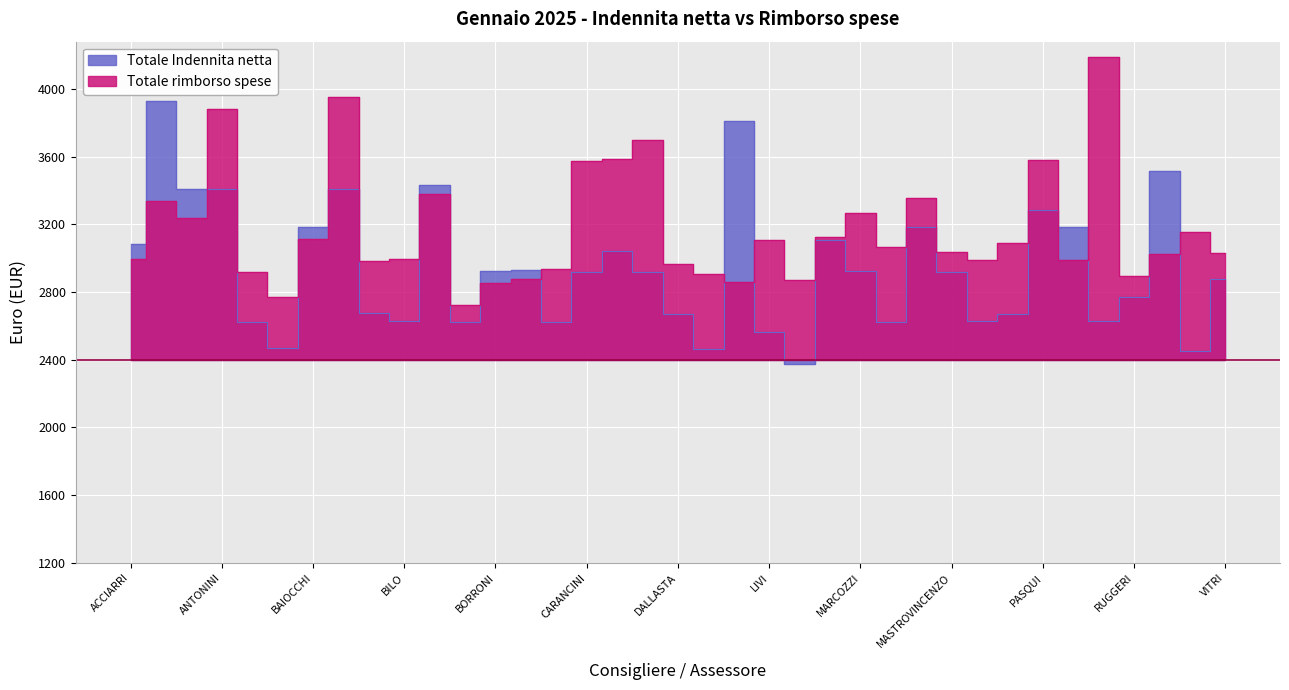

Does the chart display data point markers on the line(s)?

No